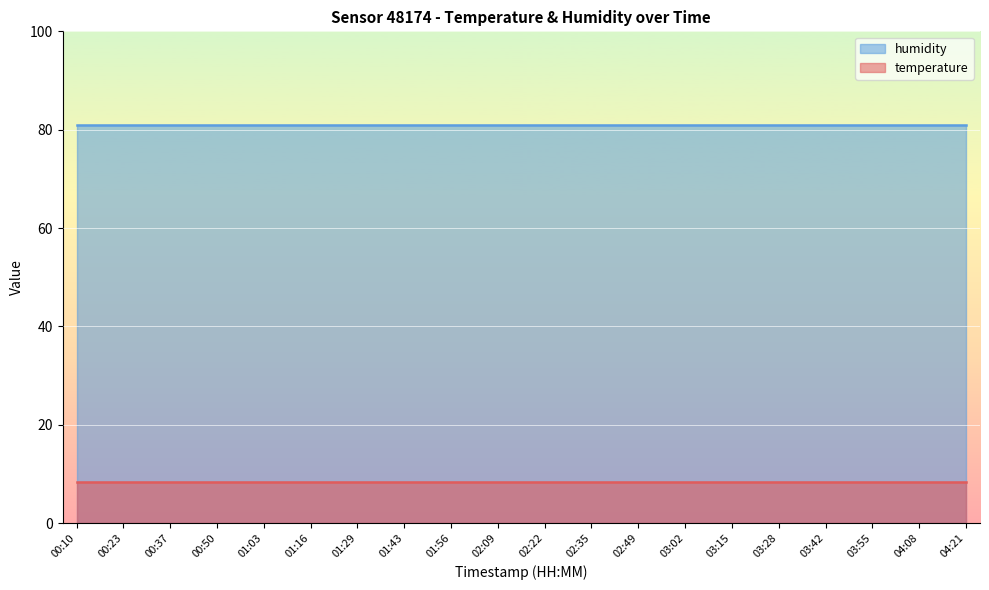

How many lines are shown in the chart?

2